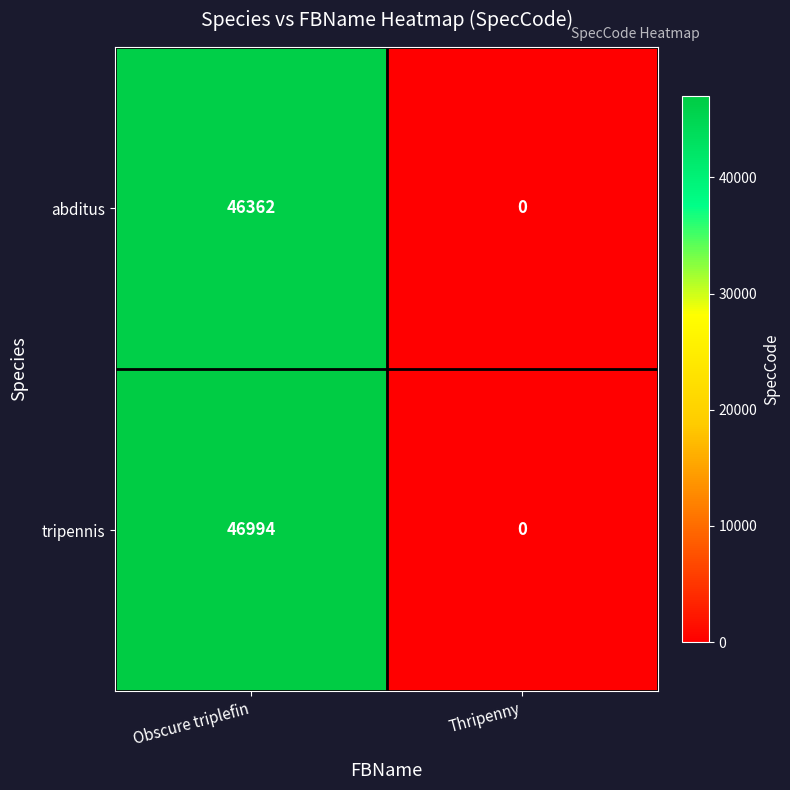

Is the value of abditus at Obscure triplefin greater than the value of tripennis at Obscure triplefin?

No